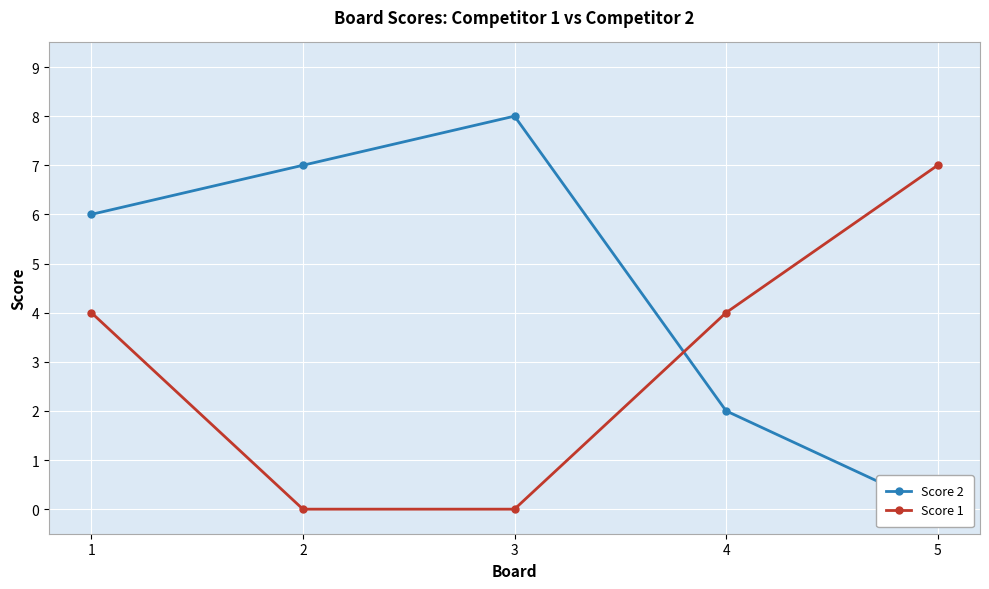

Between which two adjacent categories do Score 1 and Score 2 first intersect?

3 and 4